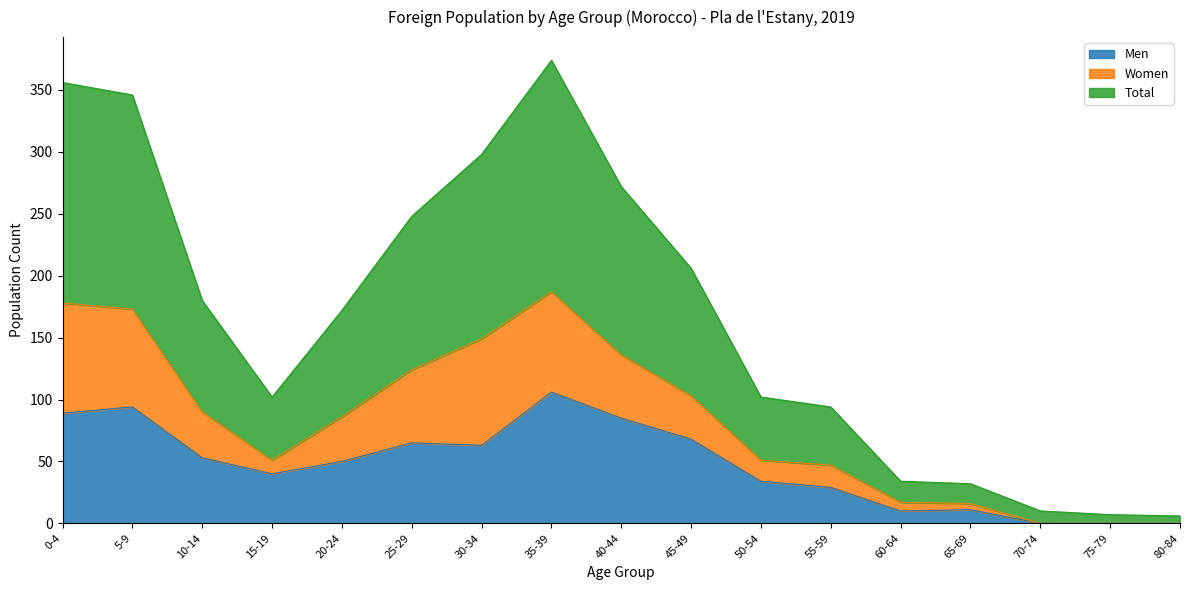

Where is the first local maximum for Total?

35-39